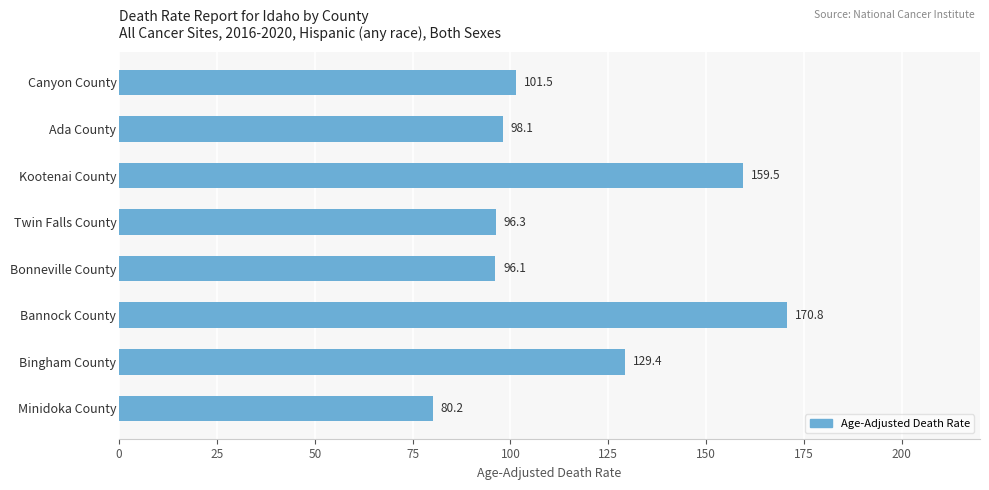

The value at Kootenai County is 159.5. True or false?

True